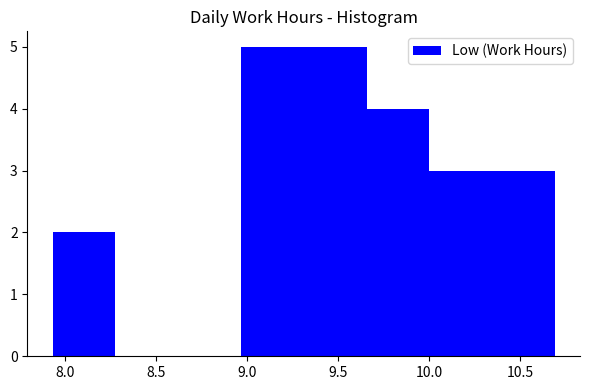

How tall is the bar that spans 9.655 to 10.000 on the x-axis? Neither the bar edges nor the heights are printed on the chart, so give them approximately, as read against the axes.

4